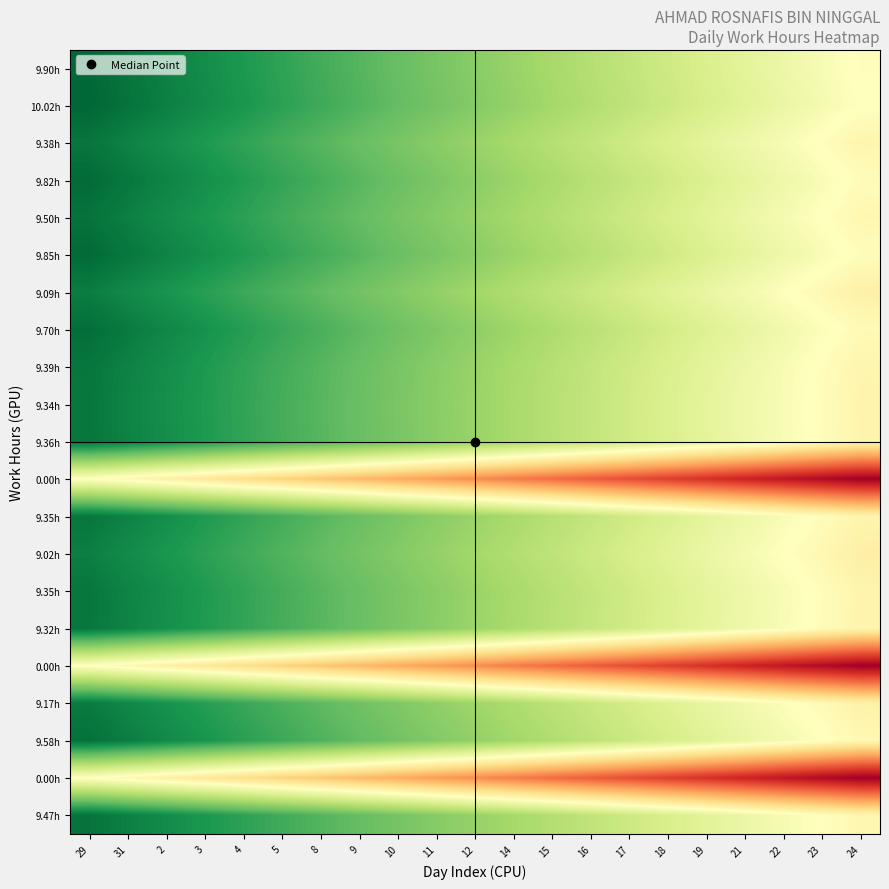

What is the total value across all series at 19?

0.3